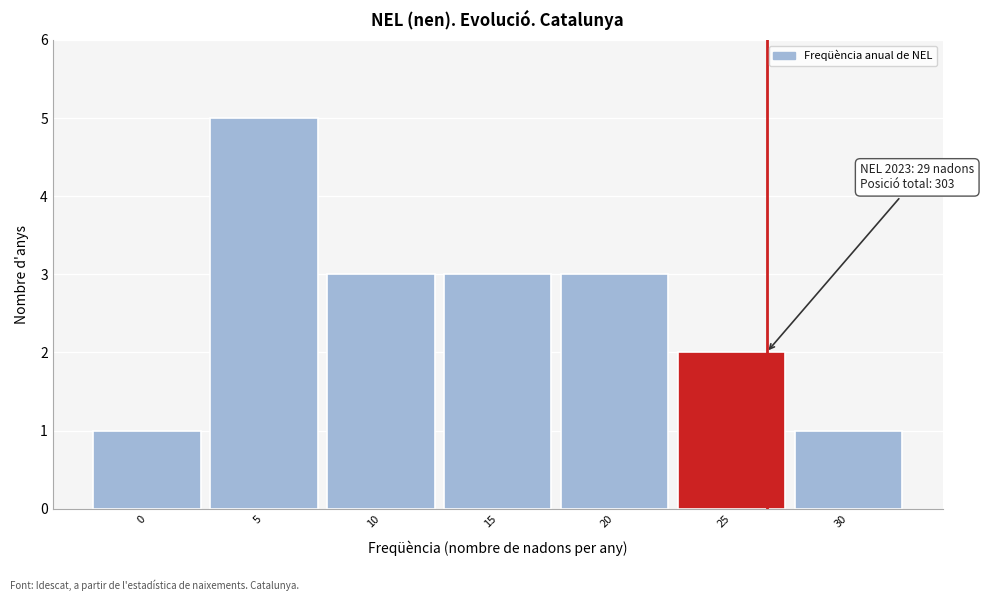

Reading left to right, extract all data points from this chart.

0=1	5=5	10=3	15=3	20=3	25=2	30=1